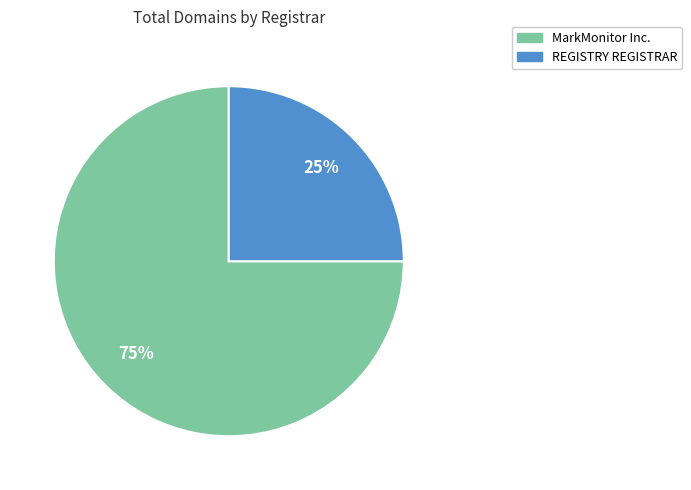

Count the number of slices in the pie.

2